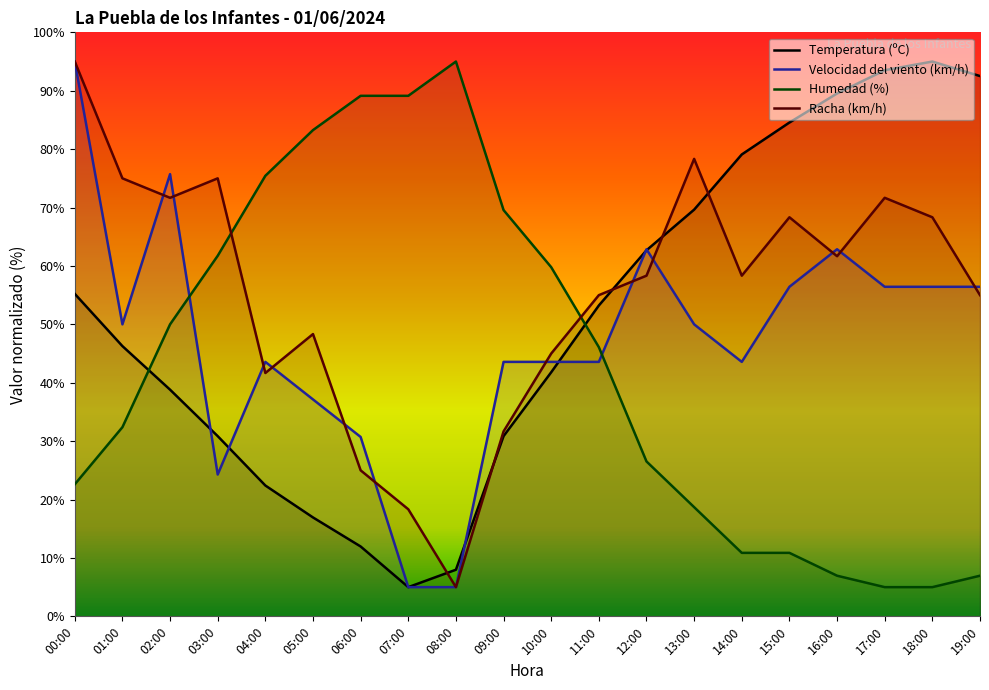

How many values in the Temperatura (ºC) series are below 53?

10